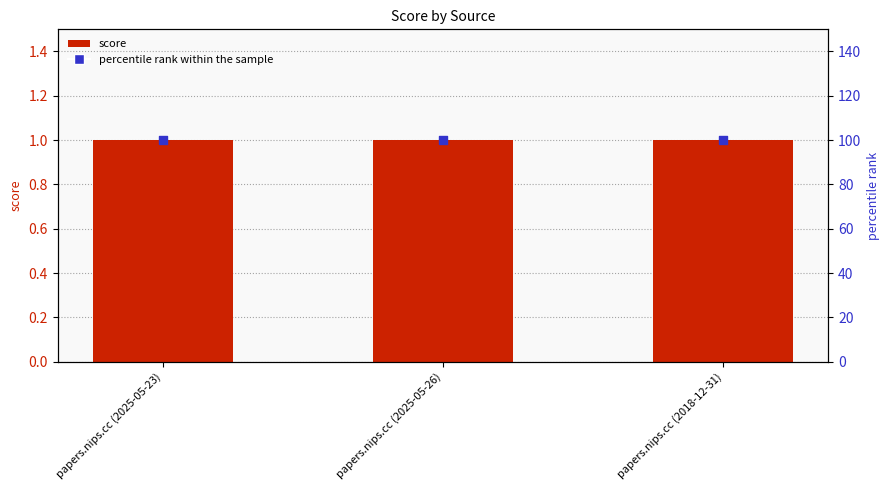

Which series contains the lowest Y value?

score